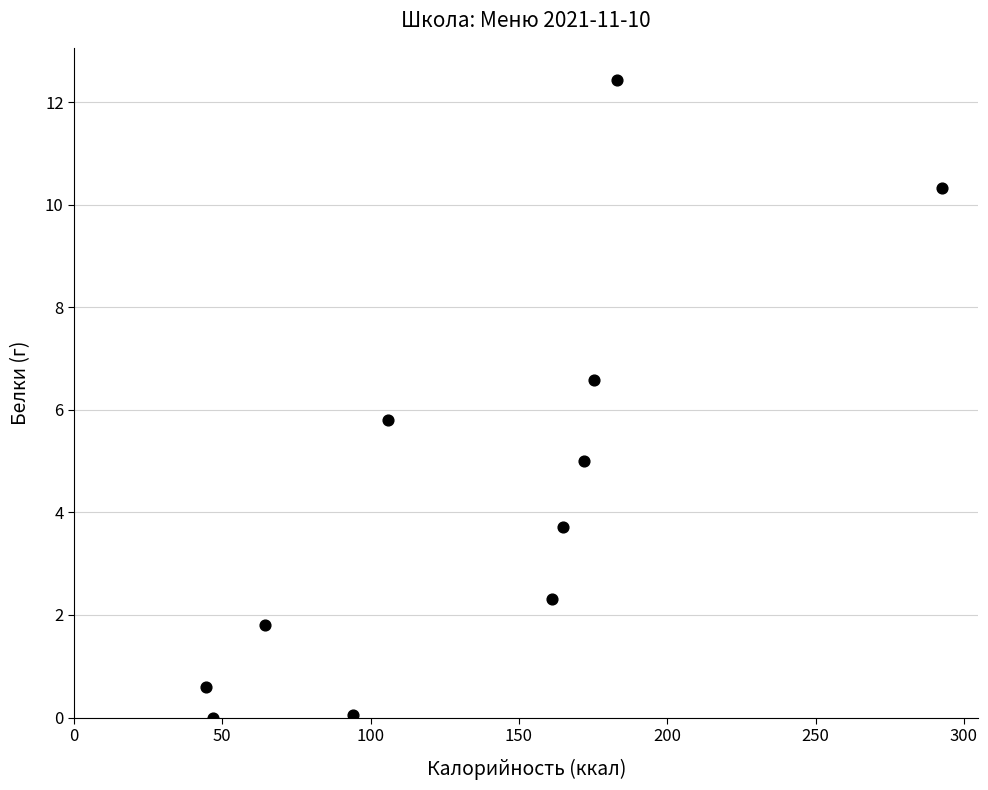

What is the range of Y values (max minus min)?

12.4